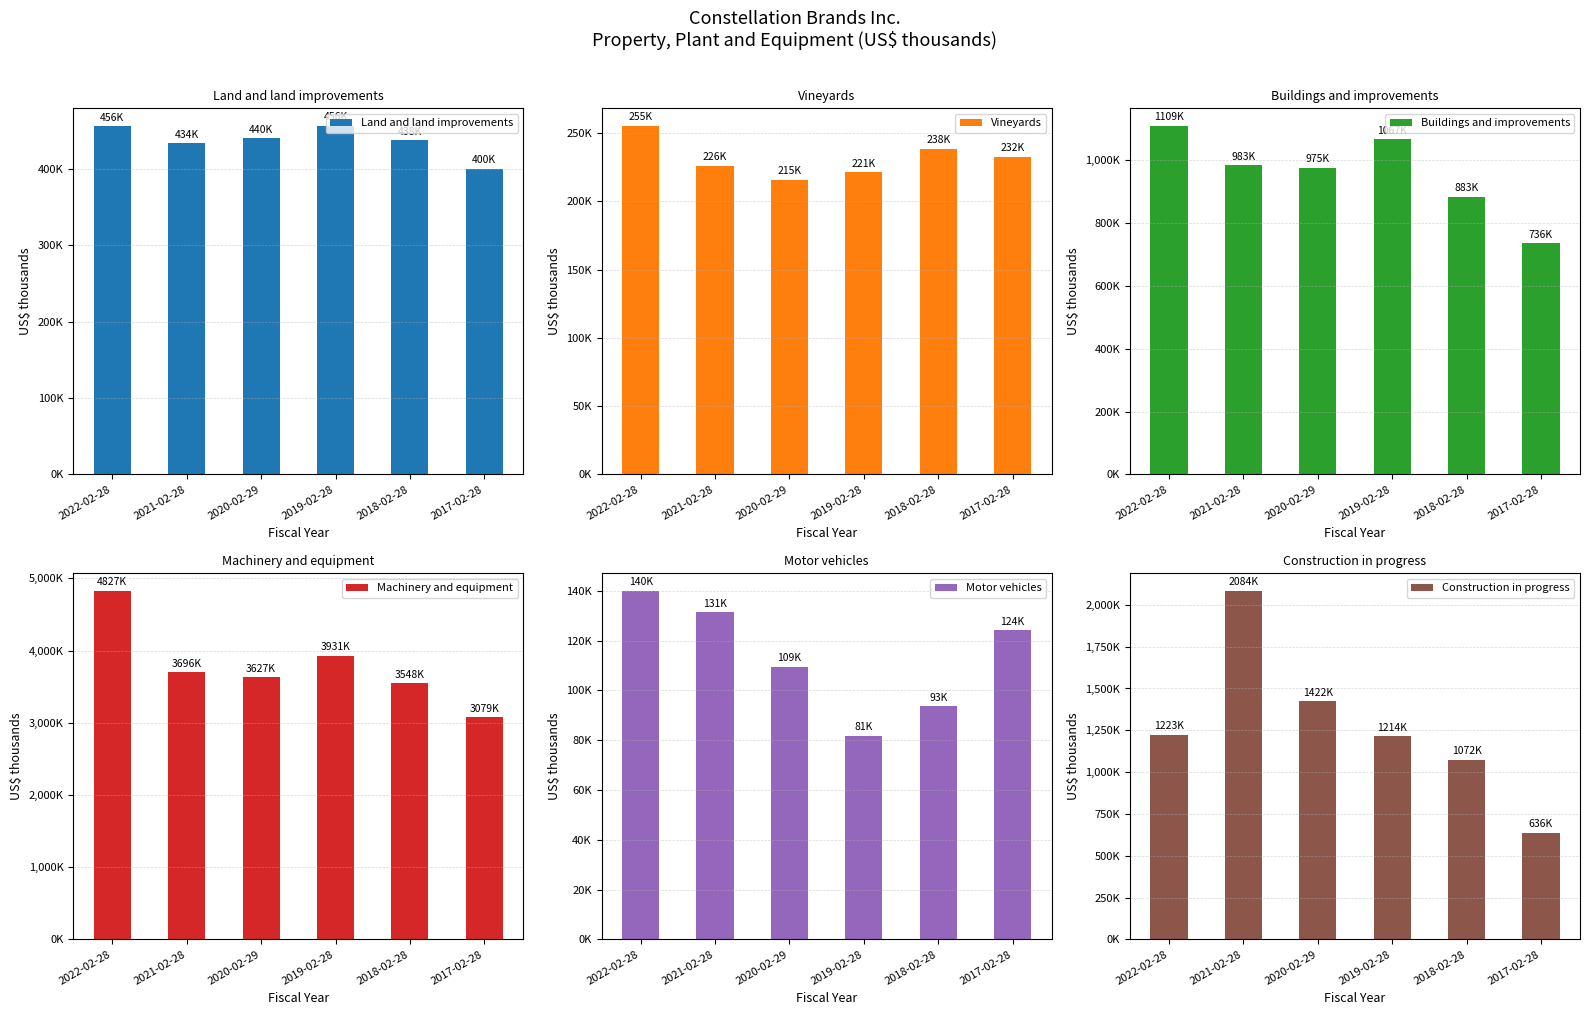

Is it true that Buildings and improvements equals 291349 at 2020-02-29?

False